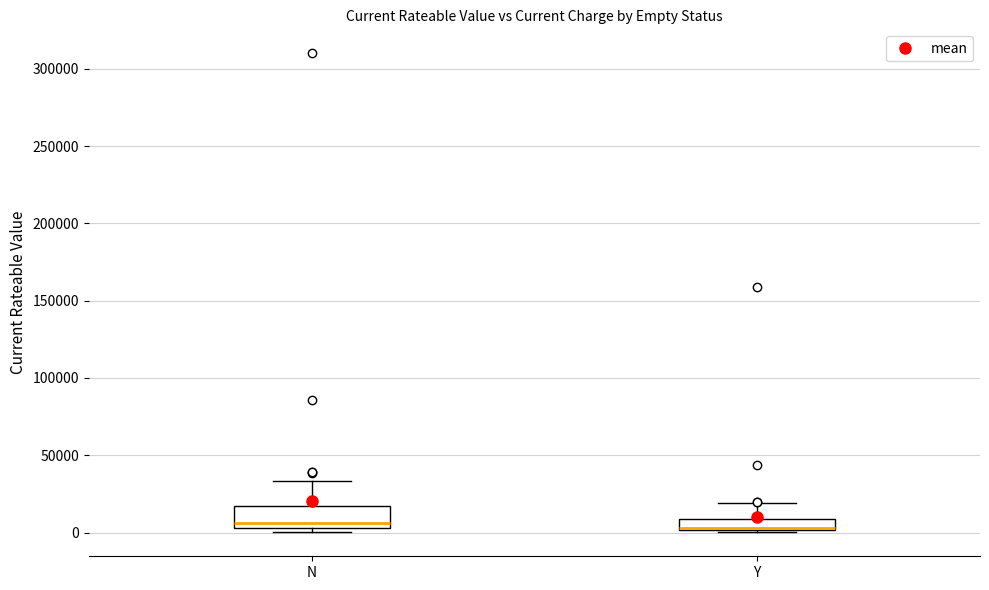

Where is the upper edge of the box for N on the y-axis? The values are not printed on the chart, so give them approximately, as read against the axis.

15000